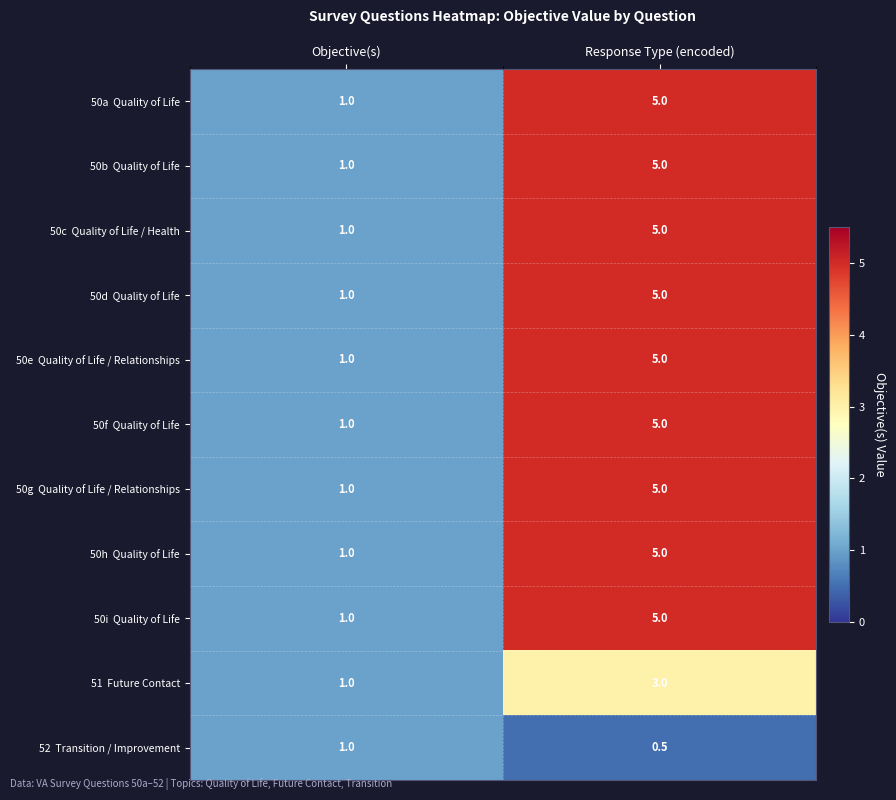

How many series are shown in this chart?

11